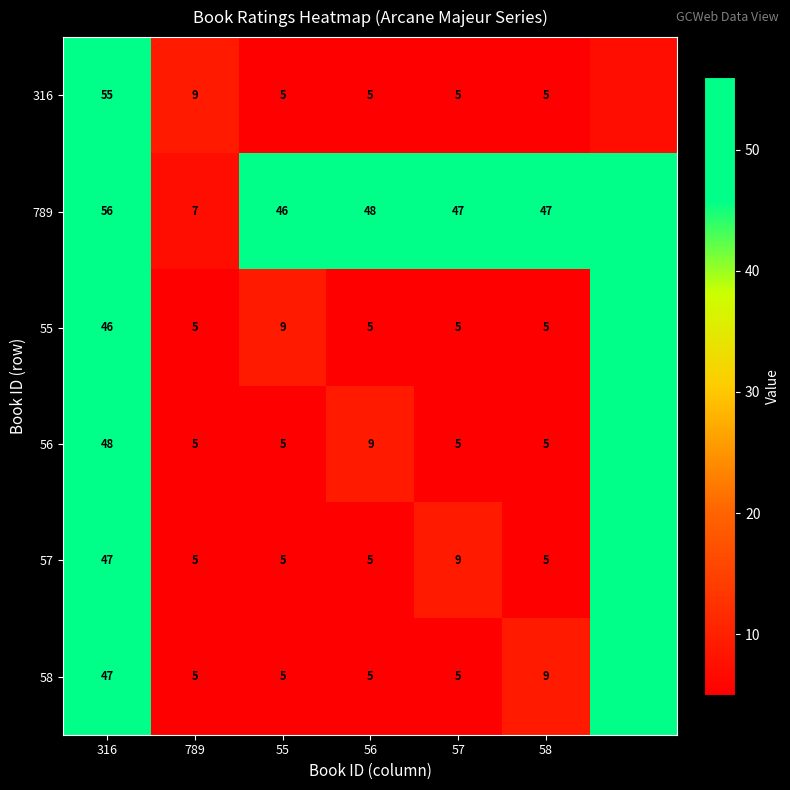

Which label corresponds to the smallest value in the chart?

55